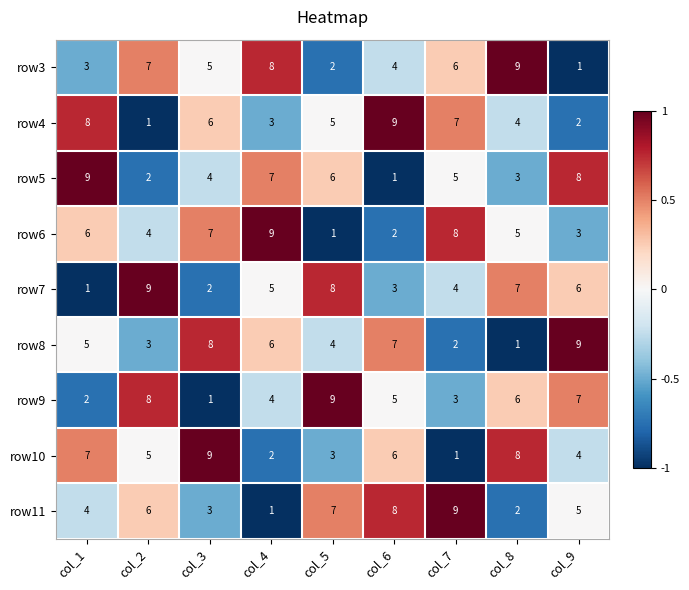

Is the value of row5 at col_9 greater than the value of row10 at col_9?

Yes